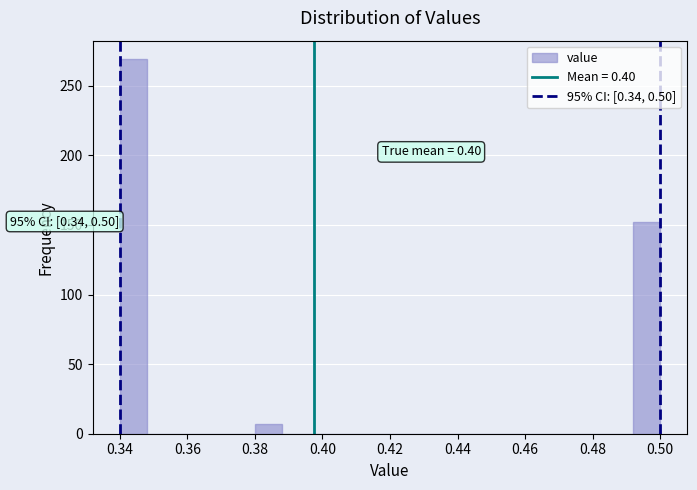

Which range on the x-axis has the tallest bar?

0.340 to 0.348